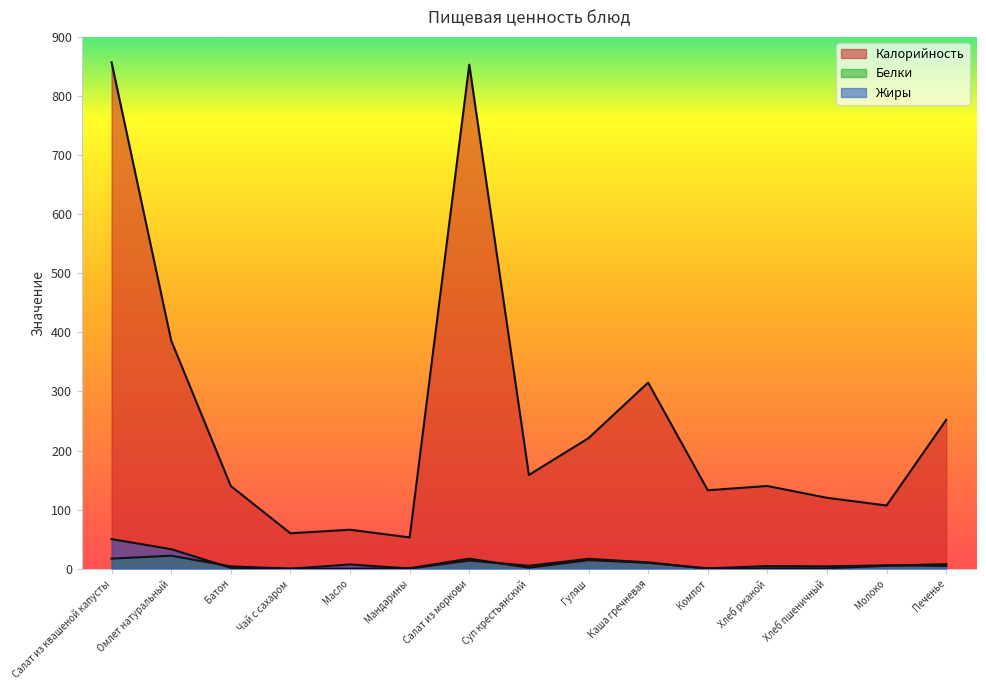

Is the value of Жиры at Печенье greater than the value of Белки at Компот?

Yes